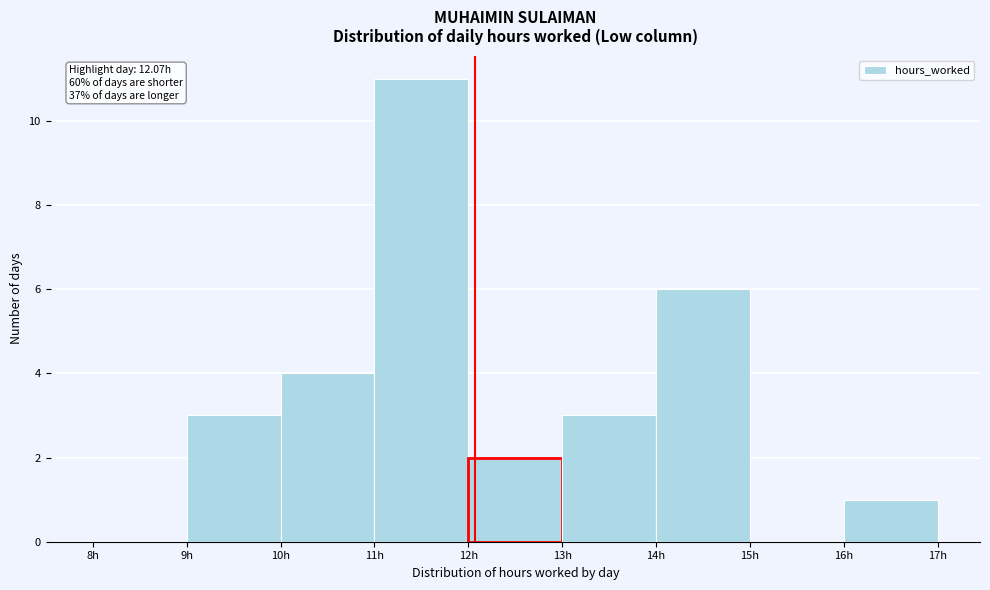

Over which range of the x-axis is the bar tallest?

11 to 12